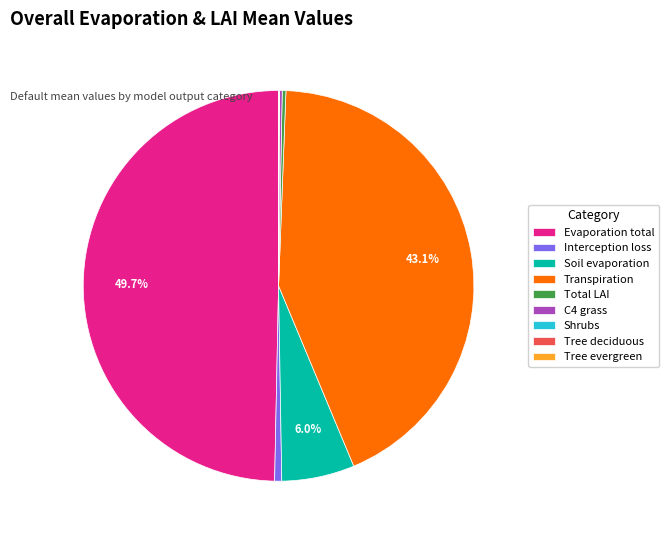

Approximately how many times larger is the value at Evaporation total compared to Interception loss?

85.0